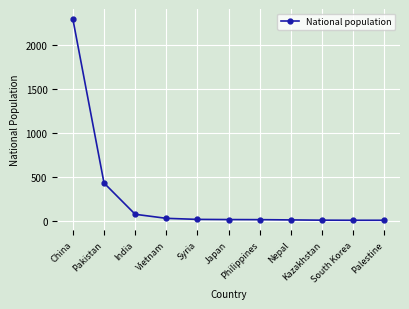

Count the number of categories in the chart.

11